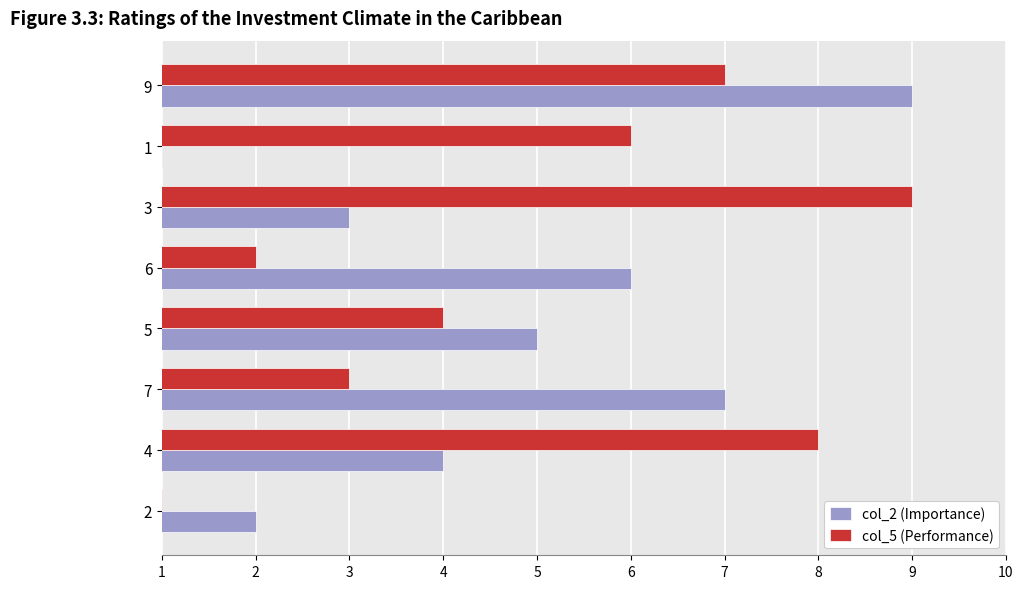

What is the greatest value displayed?

9